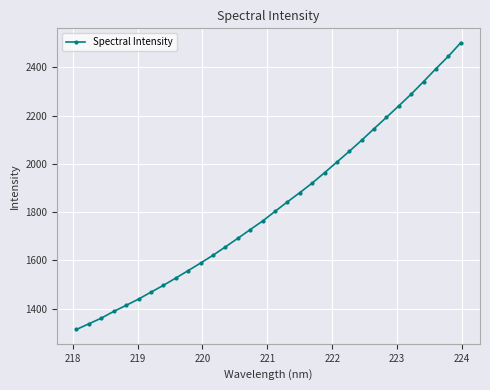

What is the difference between the maximum and minimum values?

1189.2